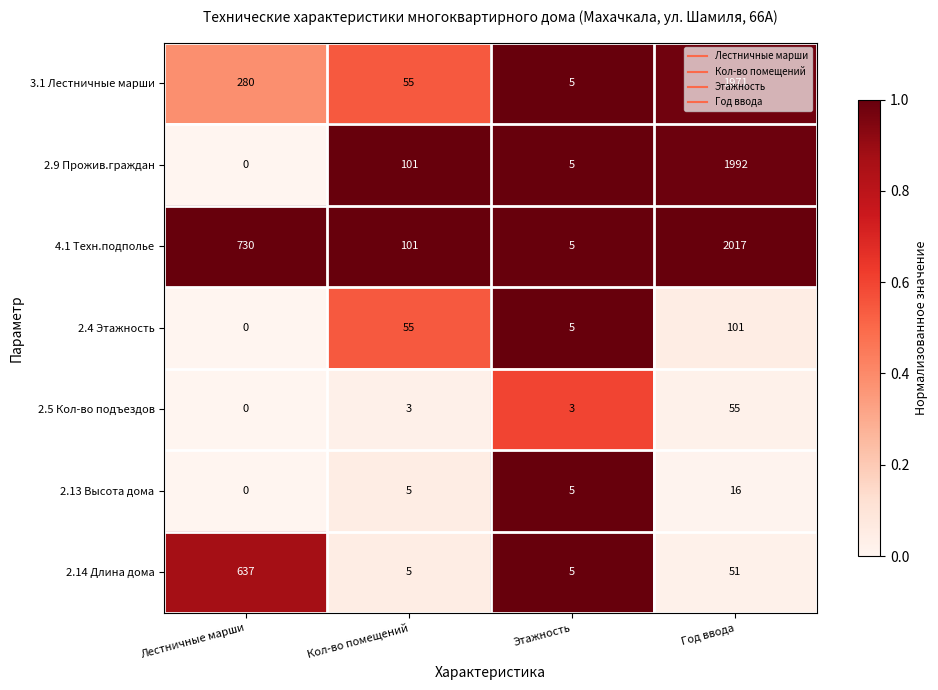

At how many categories does at least one series exceed 0?

4